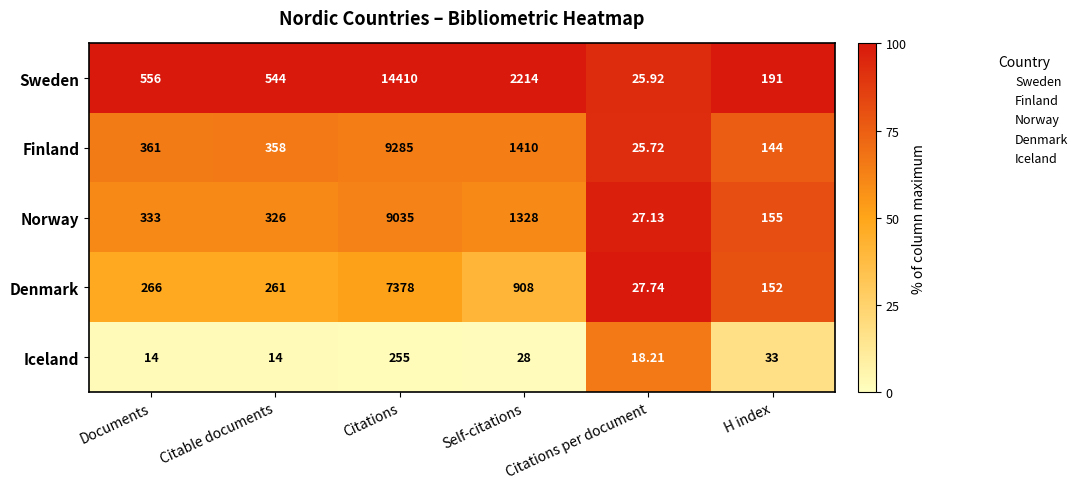

Where does the Iceland series first go above 28?

Citations